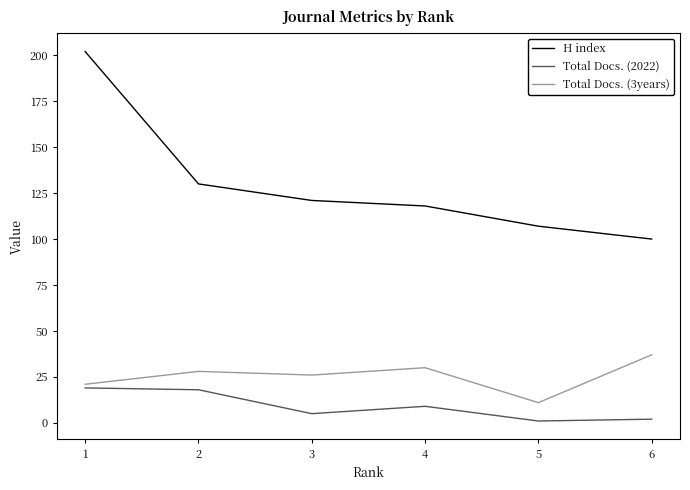

Reading right to left, extract all data points from this chart.

H index: 100	107	118	121	130	202
Total Docs. (2022): 2	1	9	5	18	19
Total Docs. (3years): 37	11	30	26	28	21